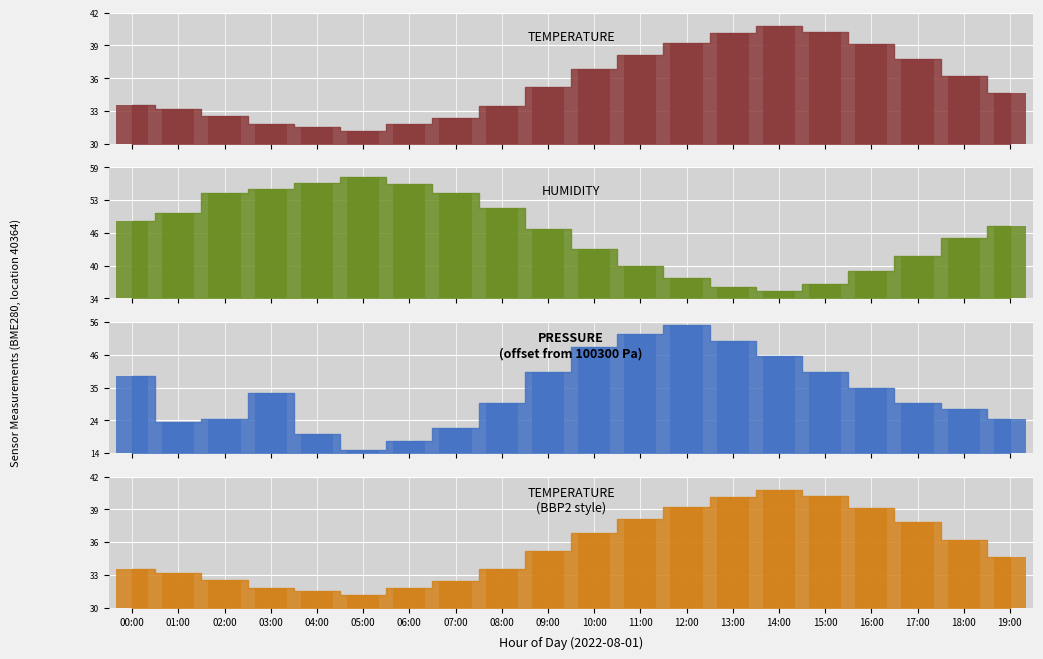

Which series has the largest range (max minus min)?

PRESSURE